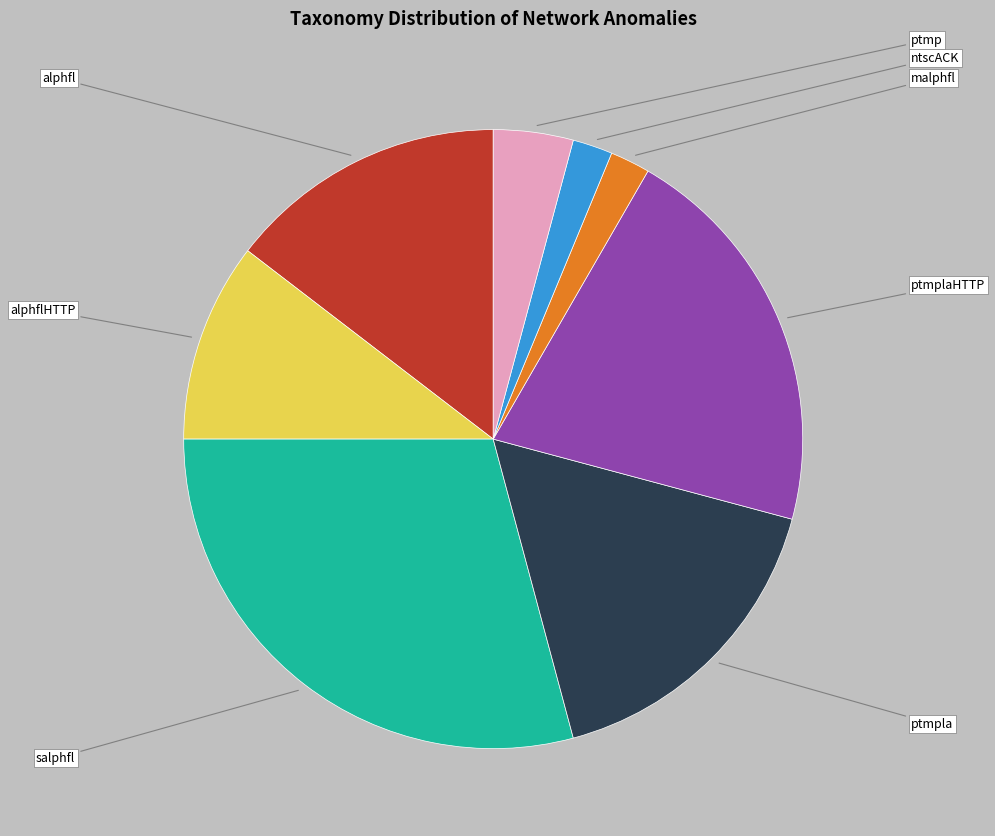

Is there a majority slice in this chart?

No